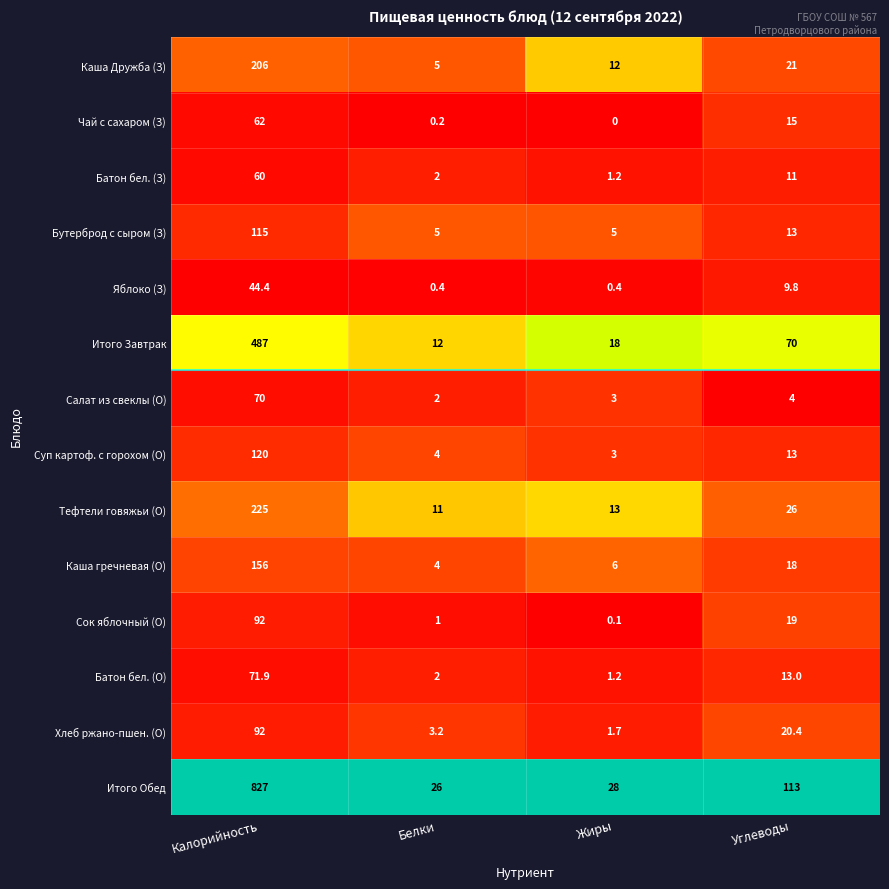

Rank the categories by Каша Дружба (З) value from highest to lowest.

Калорийность, Углеводы, Жиры, Белки